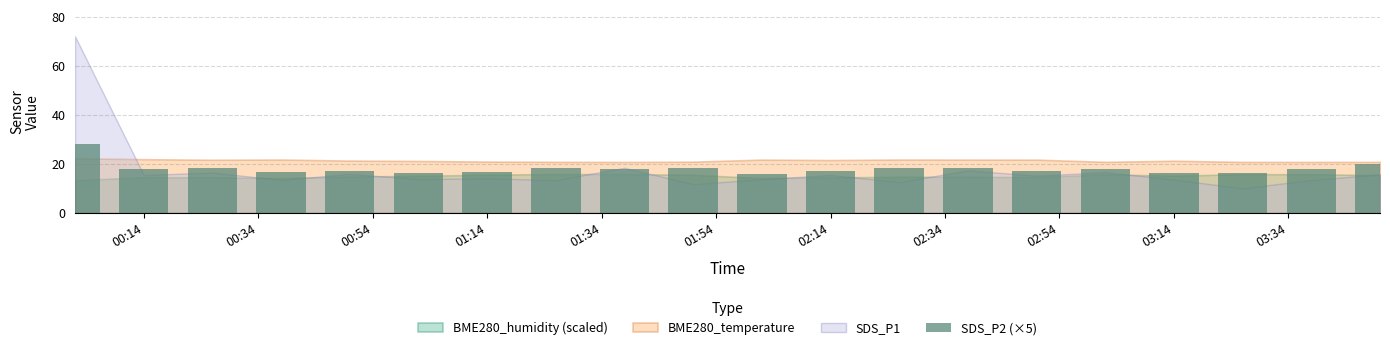

What is the greatest value displayed?

28.0